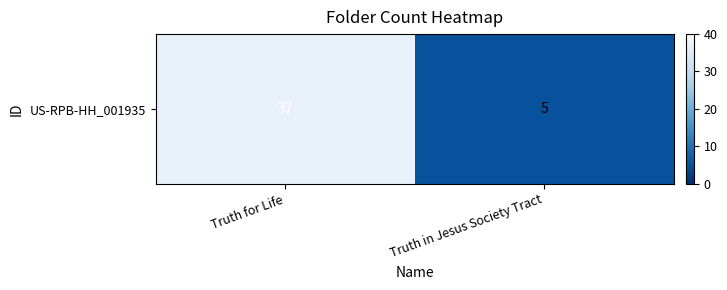

List the labels in order of value, smallest first.

Truth in Jesus Society Tract, Truth for Life